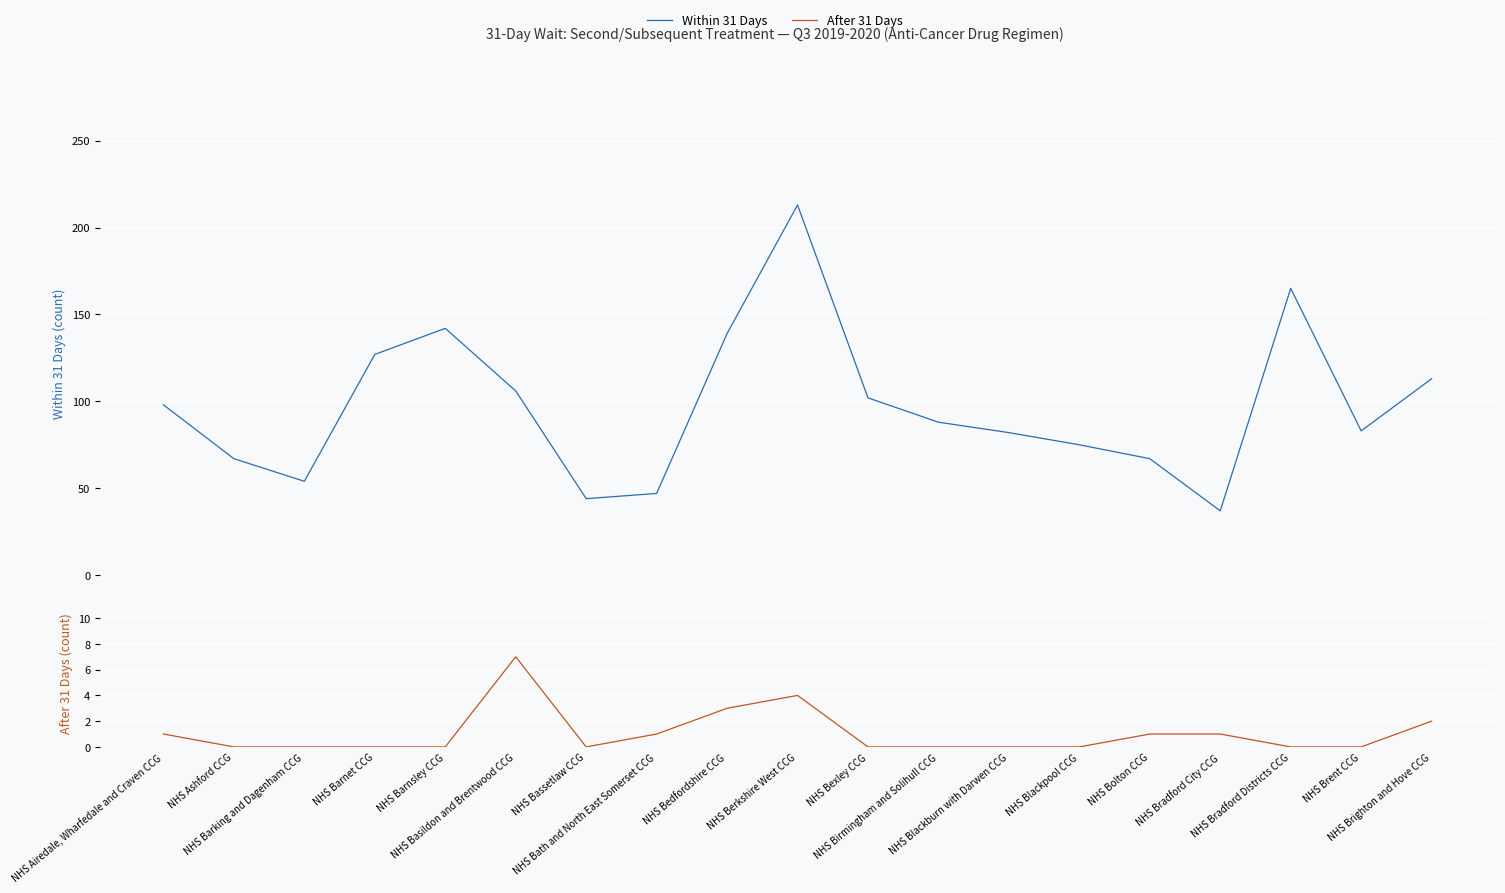

What is the sum of the Within 31 Days values at NHS Blackburn with Darwen CCG and NHS Ashford CCG?

149